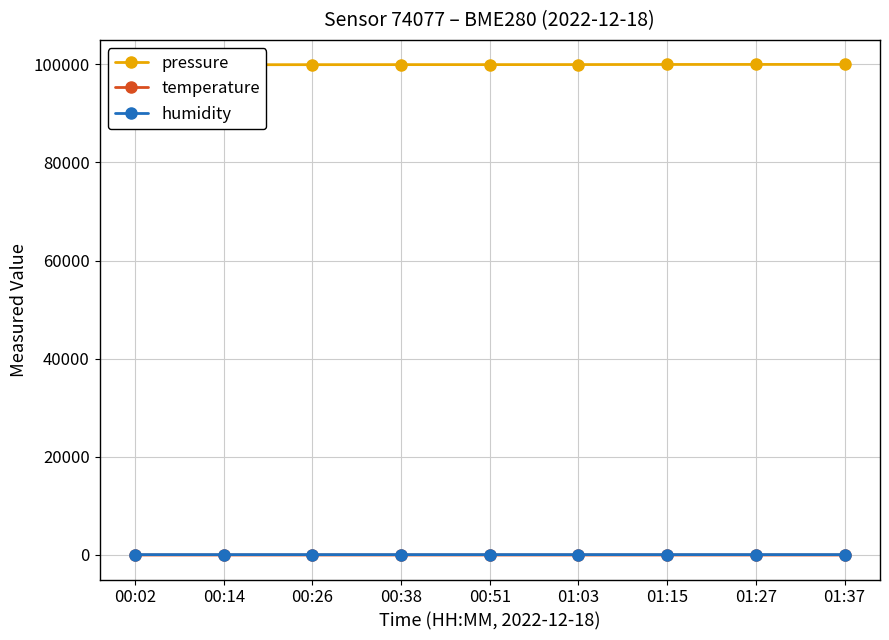

Which series changed the most between 00:38 and 01:27?

pressure